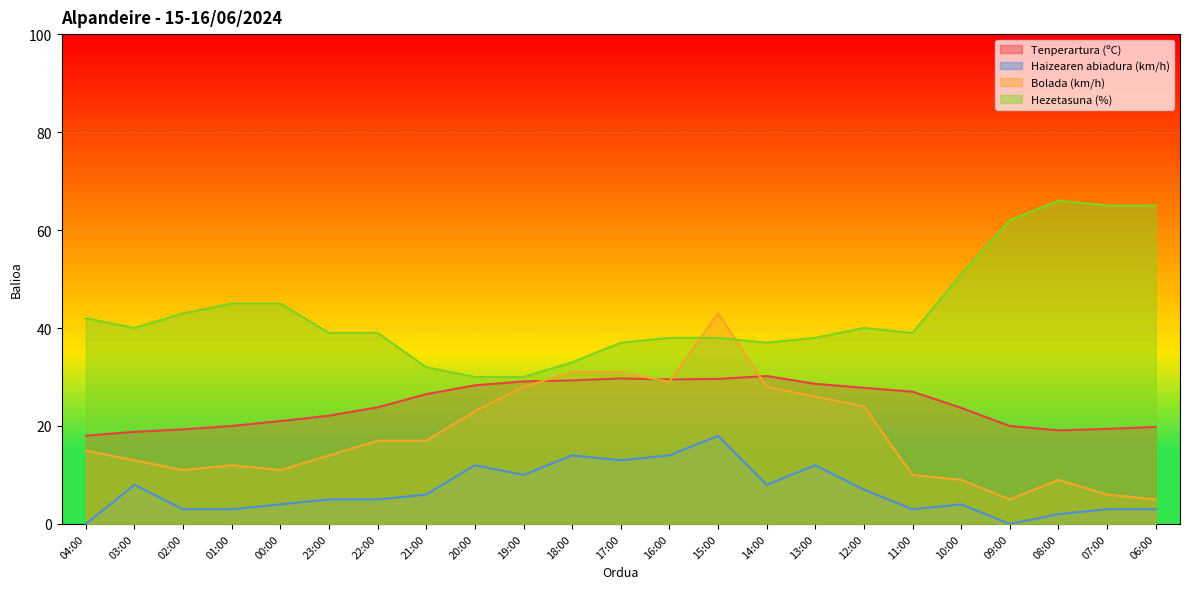

At 04:00, list the series in order from smallest to largest.

Haizearen abiadura (km/h), Bolada (km/h), Tenperartura (ºC), Hezetasuna (%)